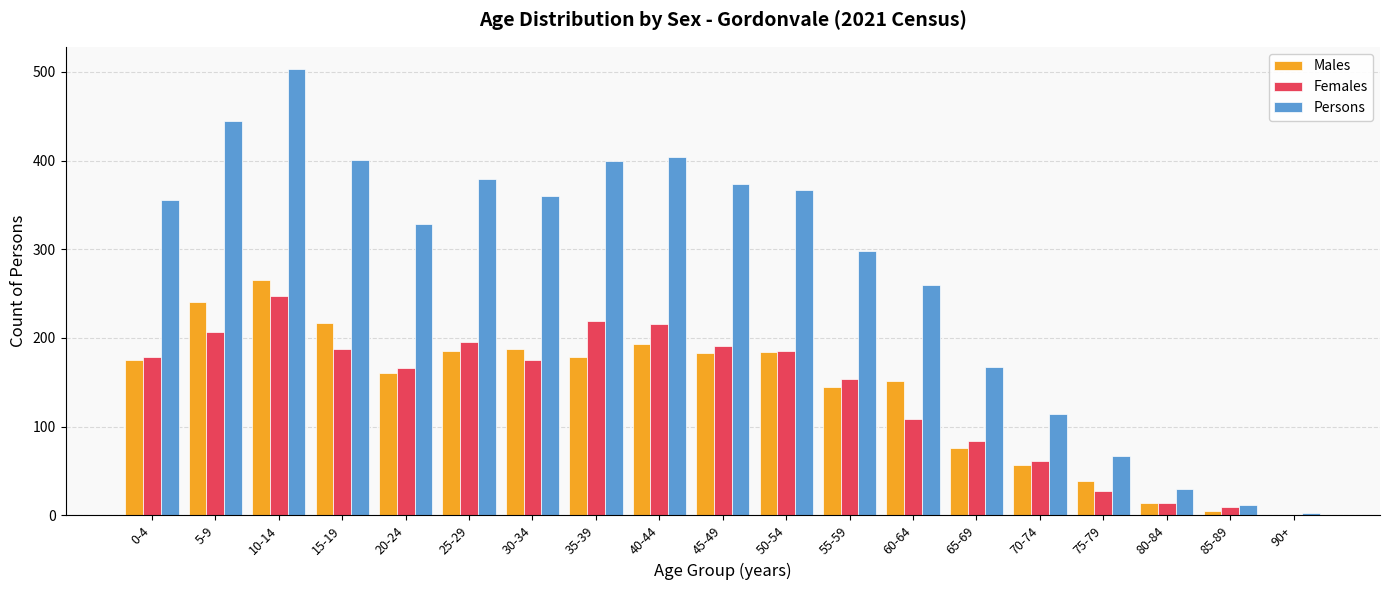

Which series changed the most between 20-24 and 55-59?

Persons